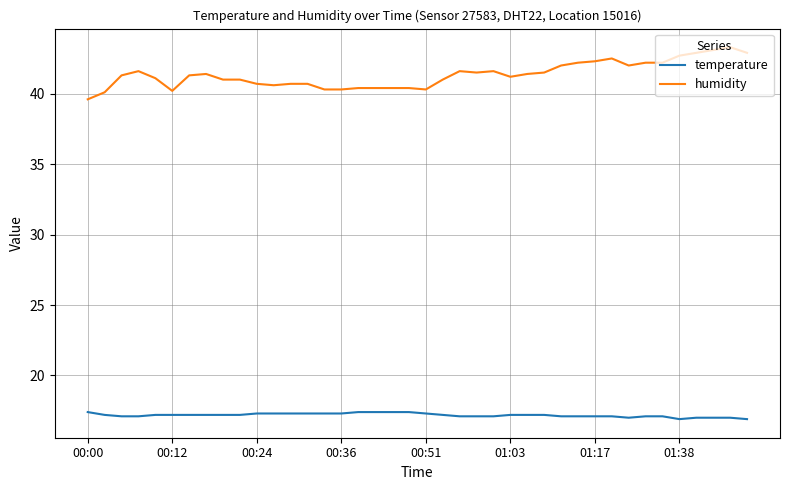

Does the chart have visible grid lines?

Yes